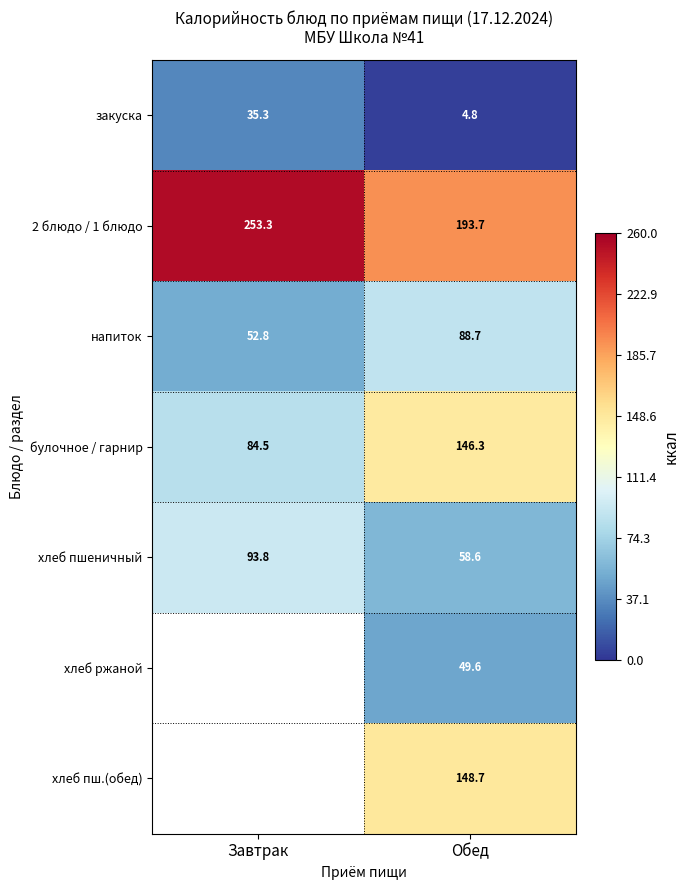

How many data points in 2 блюдо / 1 блюдо are less than 253?

1